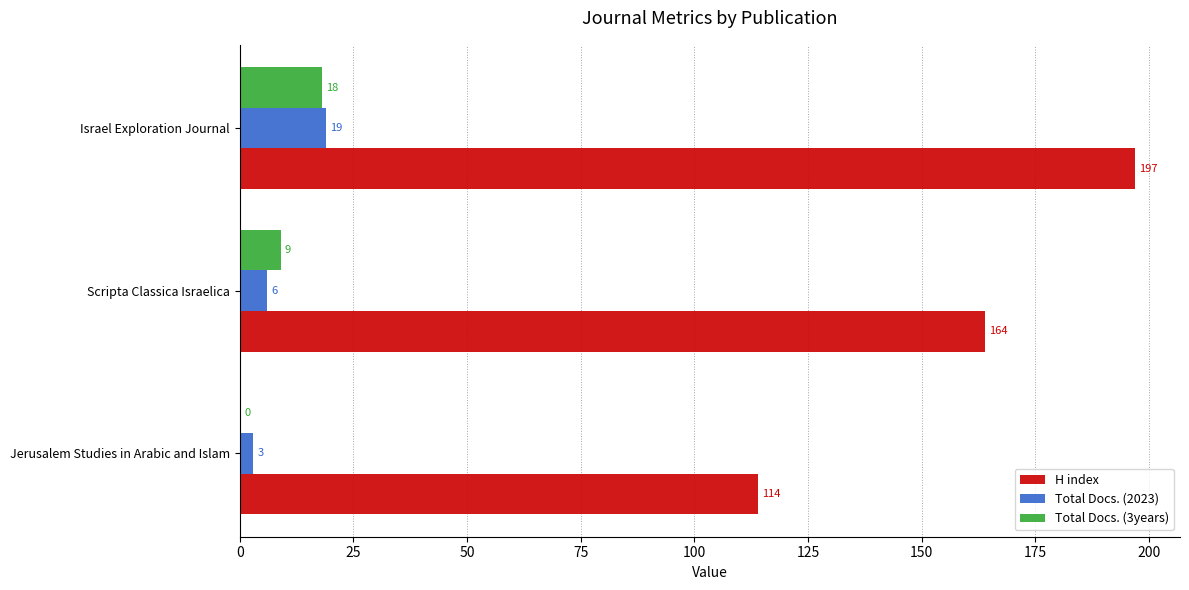

At which category is the sum across all series the highest?

Israel Exploration Journal